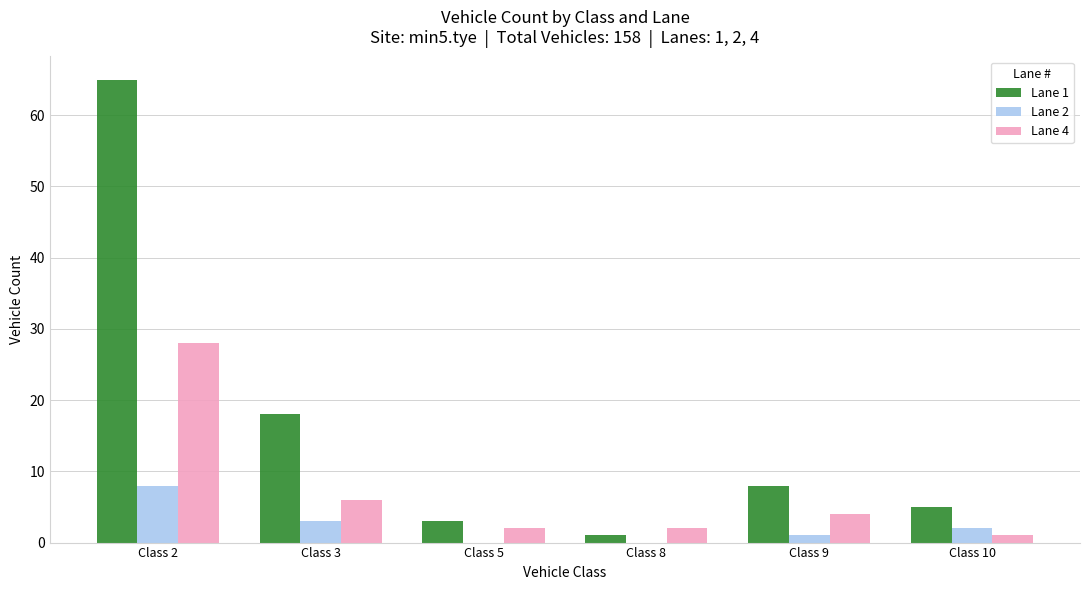

Reading right to left, extract all data points from this chart.

Lane 1: Class 10=5	Class 9=8	Class 8=1	Class 5=3	Class 3=18	Class 2=65
Lane 2: Class 10=2	Class 9=1	Class 8=0	Class 5=0	Class 3=3	Class 2=8
Lane 4: Class 10=1	Class 9=4	Class 8=2	Class 5=2	Class 3=6	Class 2=28